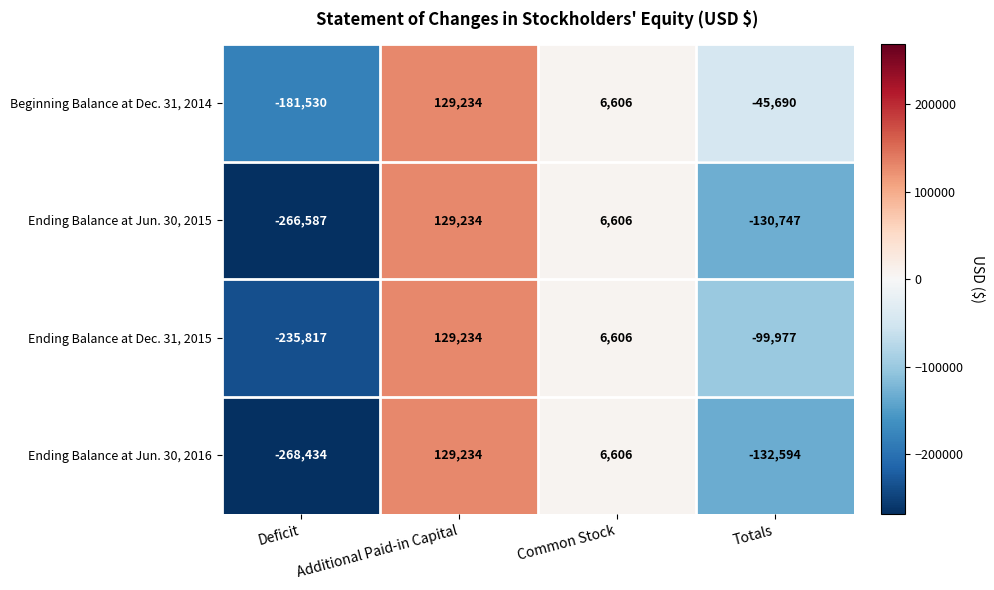

Reading left to right, transcribe all the data shown in this chart.

Beginning Balance at Dec. 31, 2014: Deficit=-181530	Additional Paid-in Capital=129234	Common Stock=6606	Totals=-45690
Ending Balance at Jun. 30, 2015: Deficit=-266587	Additional Paid-in Capital=129234	Common Stock=6606	Totals=-130747
Ending Balance at Dec. 31, 2015: Deficit=-235817	Additional Paid-in Capital=129234	Common Stock=6606	Totals=-99977
Ending Balance at Jun. 30, 2016: Deficit=-268434	Additional Paid-in Capital=129234	Common Stock=6606	Totals=-132594